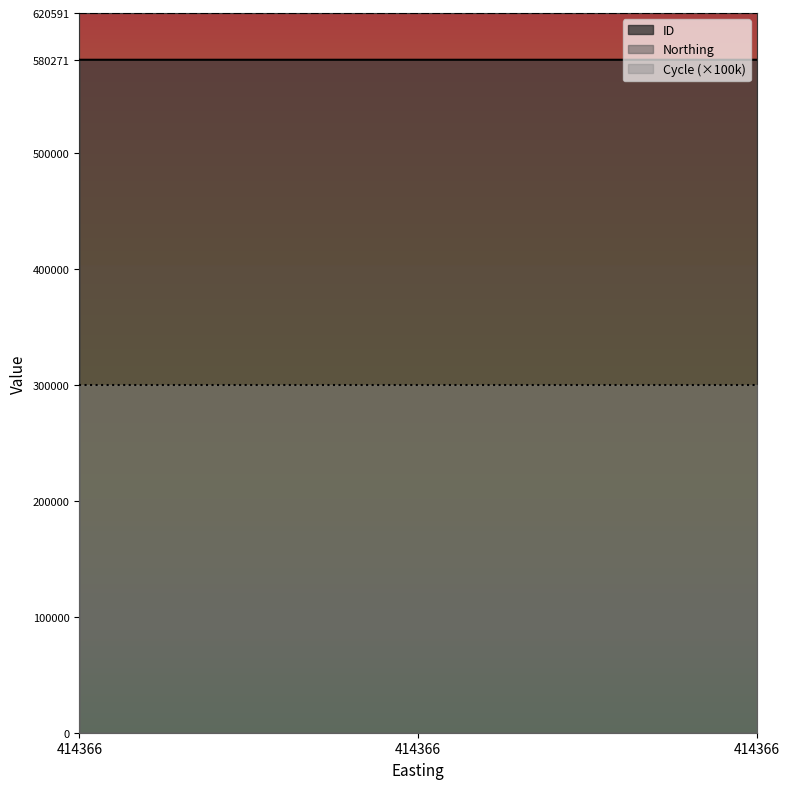

The Cycle series shows 3 at 414366. True or false?

True